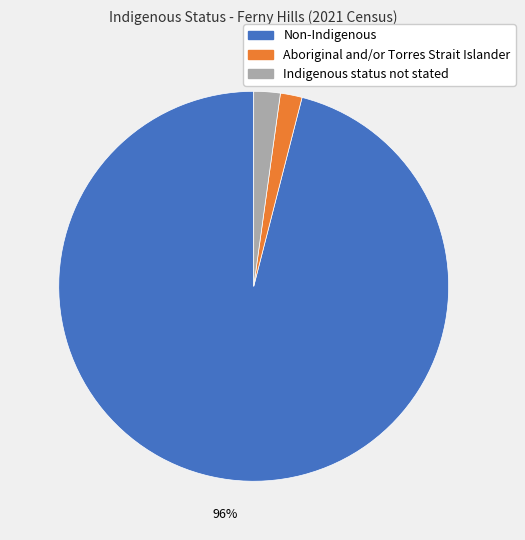

Which has a higher value, Non-Indigenous or Indigenous status not stated?

Non-Indigenous